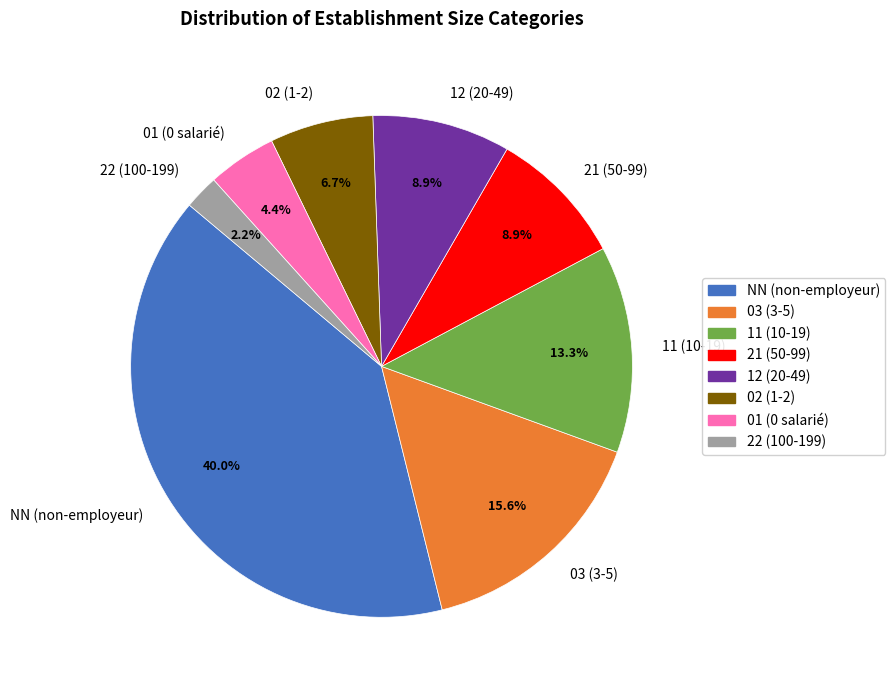

To the nearest percent, what is the combined percentage of 03 and 12?

24%